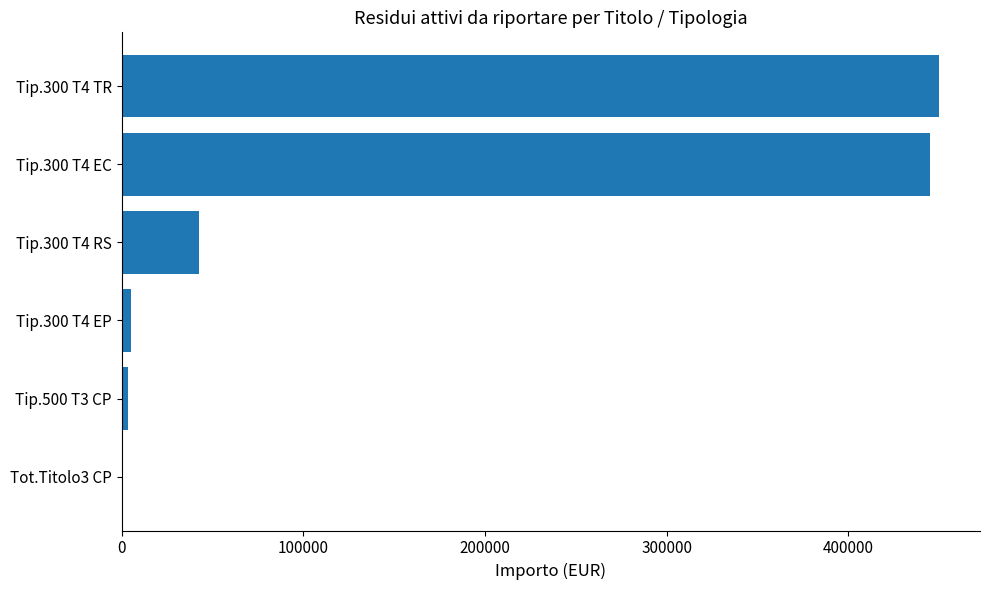

At which label is the value closest to 225348?

Tip.300 T4 RS